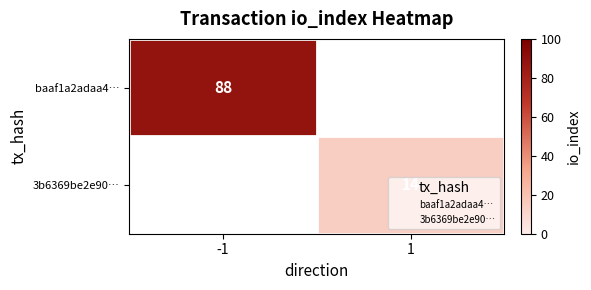

How many values in baaf1a2adaa4… are above zero?

1